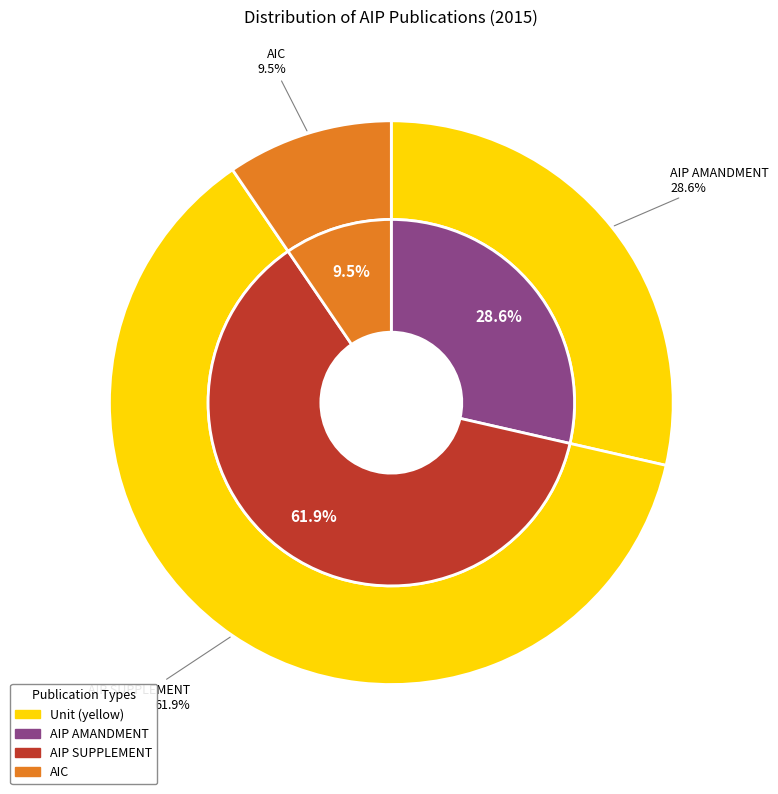

To the nearest percent, what portion does AIC represent?

10%